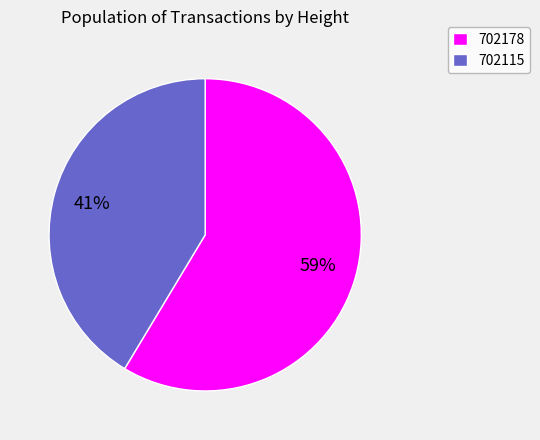

Does 702178 account for over 50% of the chart?

Yes